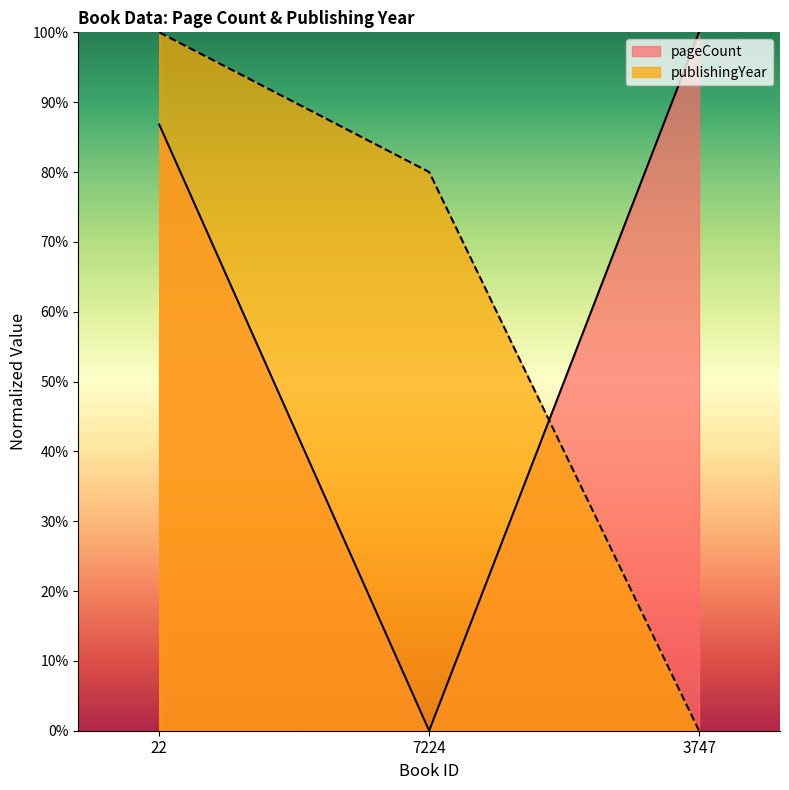

How many positive values does the pageCount series have?

2